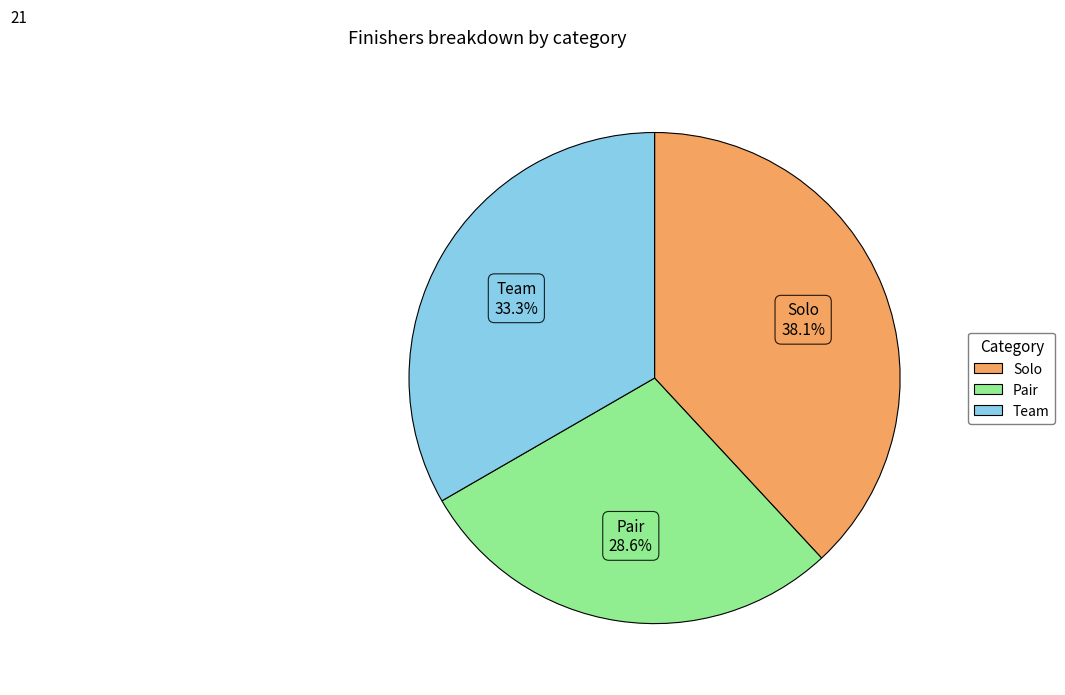

What is the ratio of the value at Solo to the value at Pair?

1.3